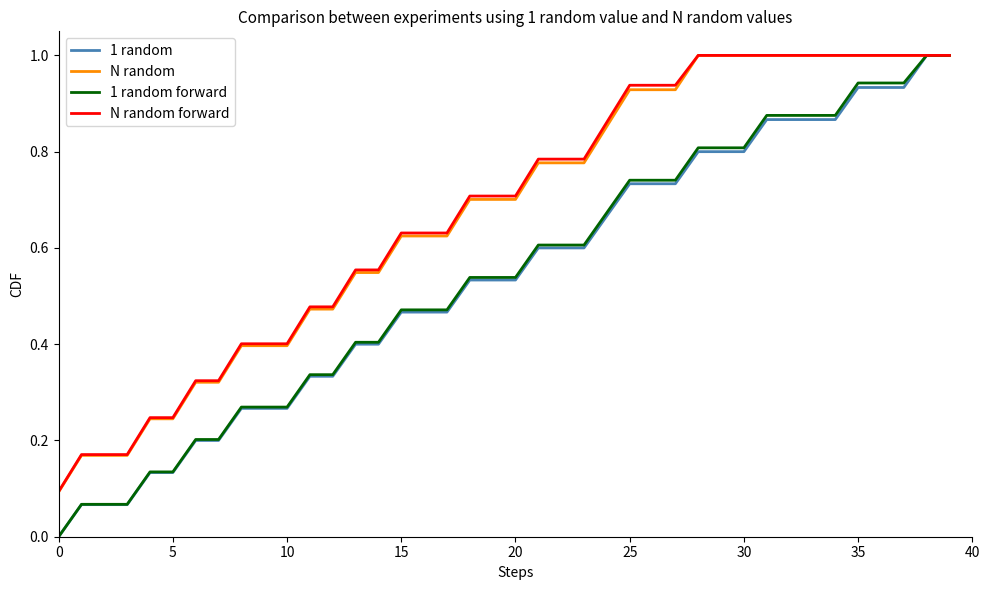

How many distinct data groups are displayed?

4